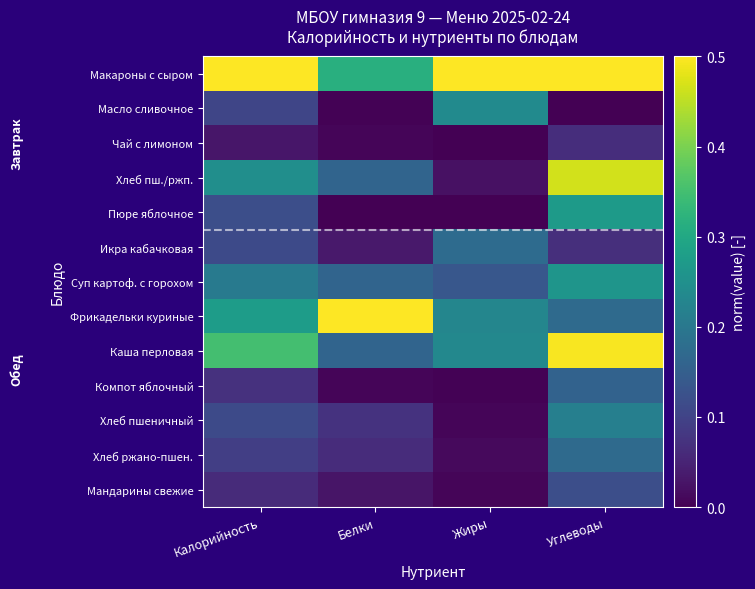

How many series are shown in this chart?

13